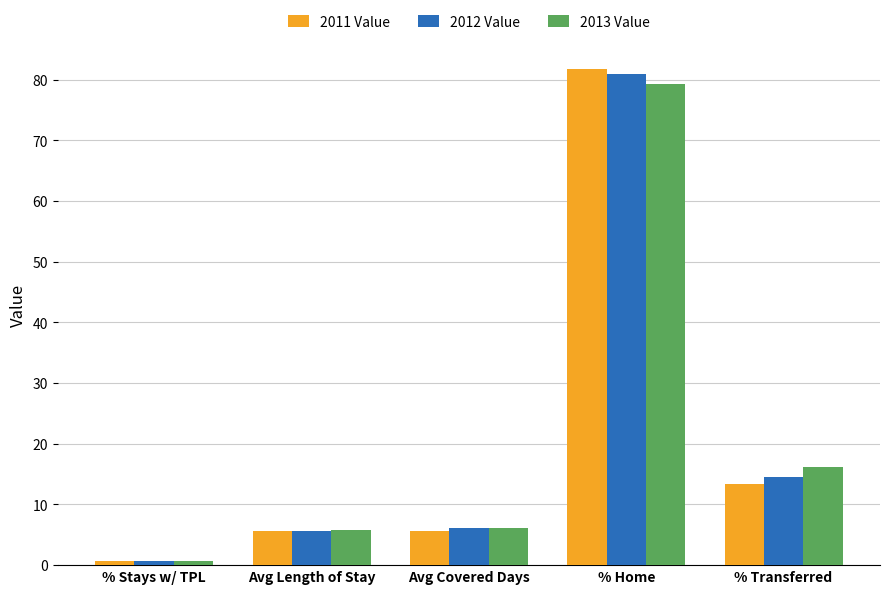

Where is 2011 Value nearest to the value 41?

% Transferred